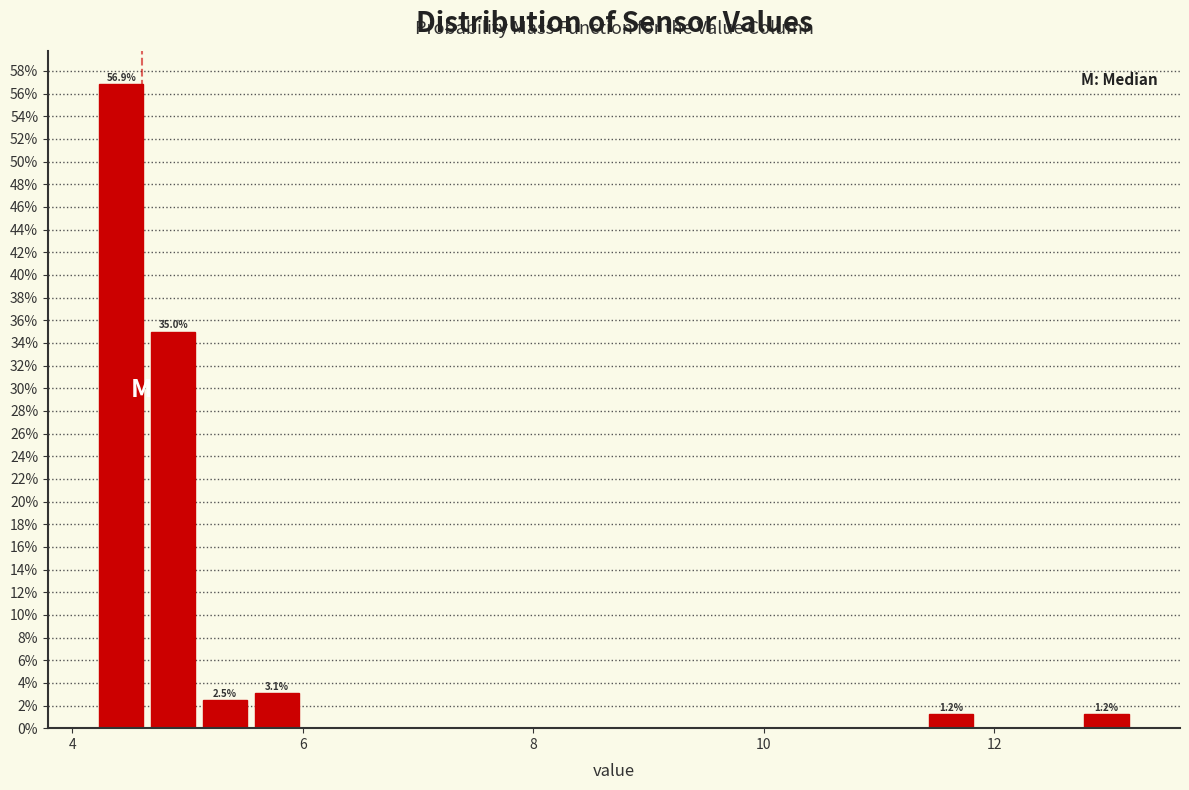

Around what value on the x-axis is the tallest bar? Give the approximate position of its centre, as read against the axis.

4.4